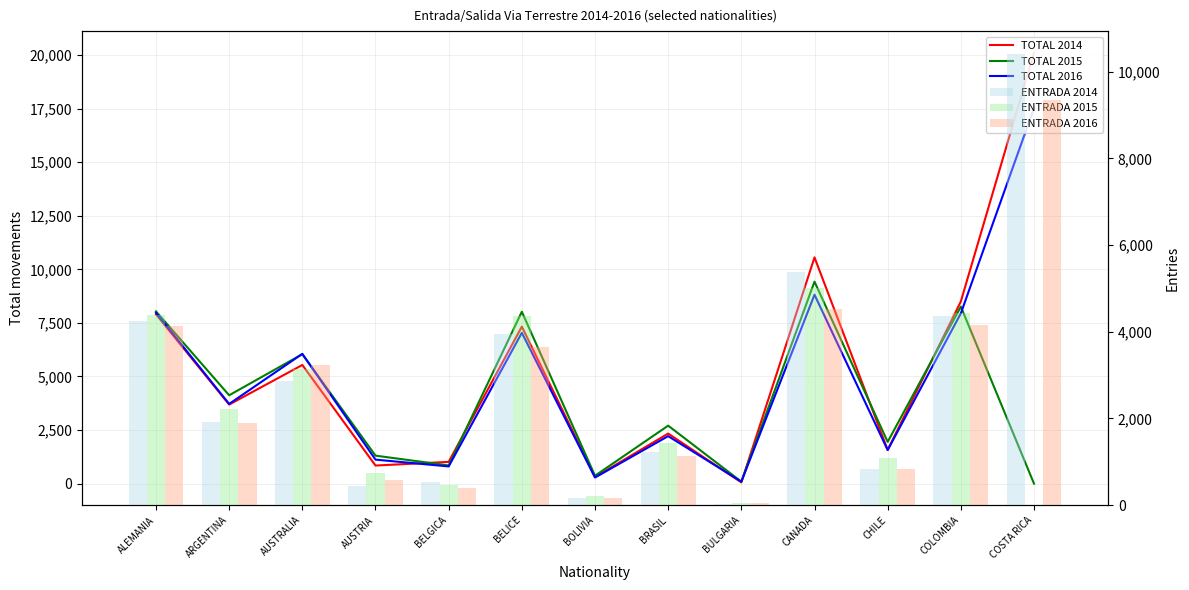

What is the label of the 3rd bar from the left?

AUSTRALIA